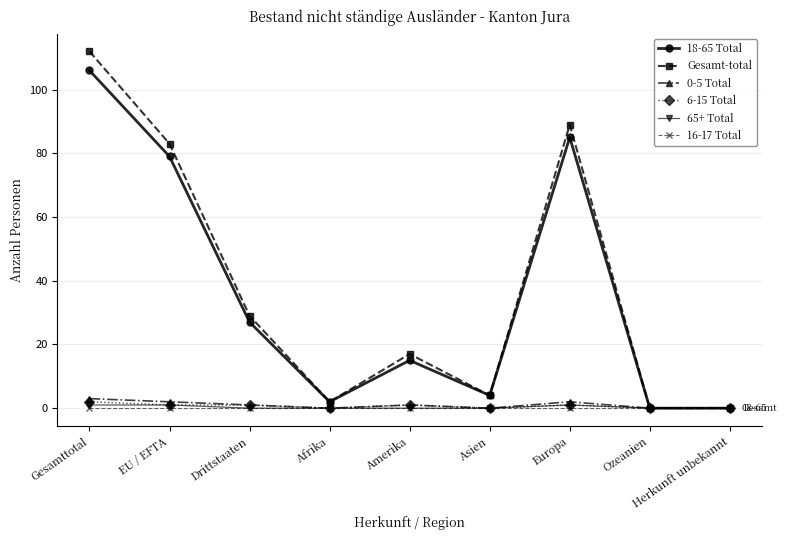

True or false: 16-17 Total has a value of 0 at Gesamttotal.

True